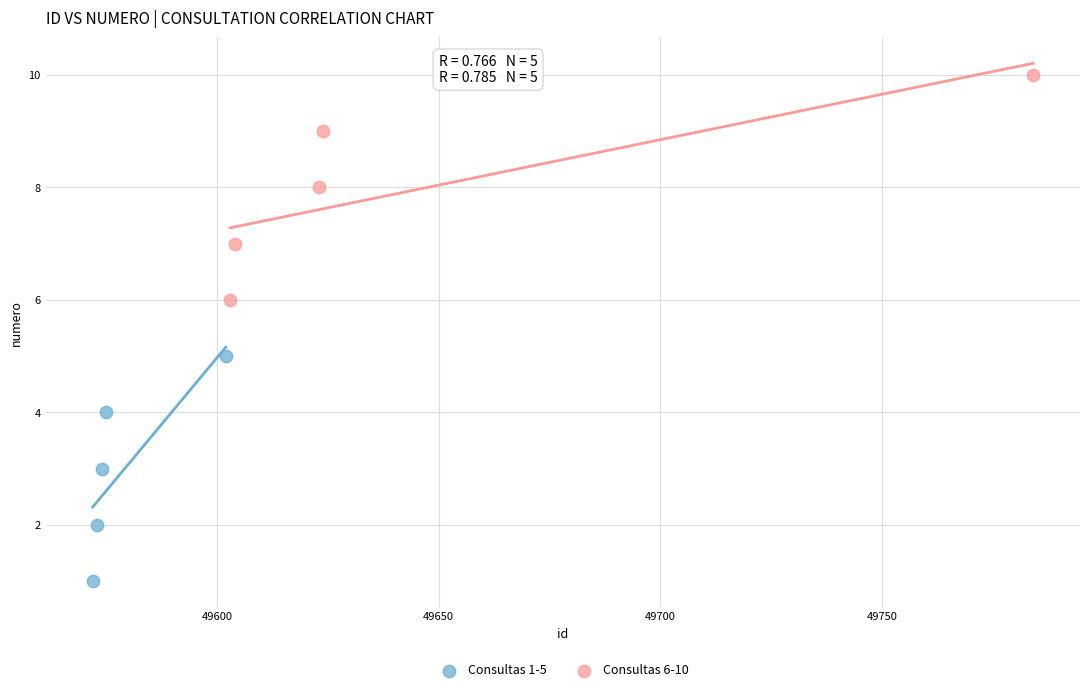

Which series reaches the maximum Y coordinate?

Consultas 6-10